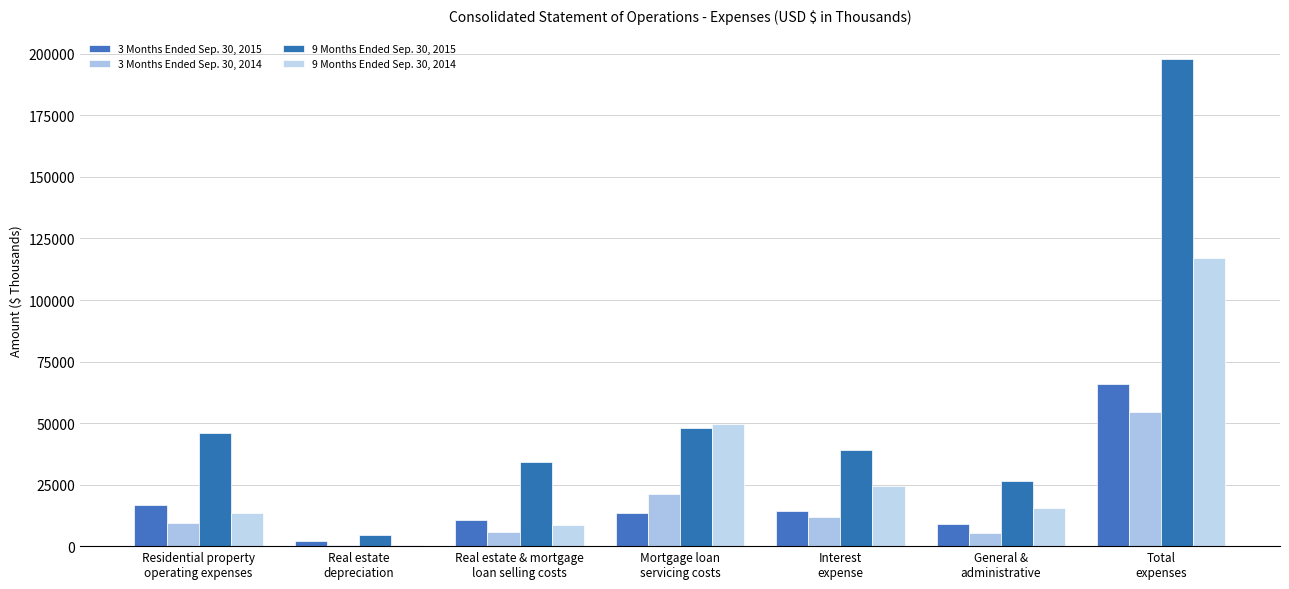

What value does the 9 Months Ended Sep. 30, 2014 series have at Residential property
operating expenses, to the nearest 50?

13550